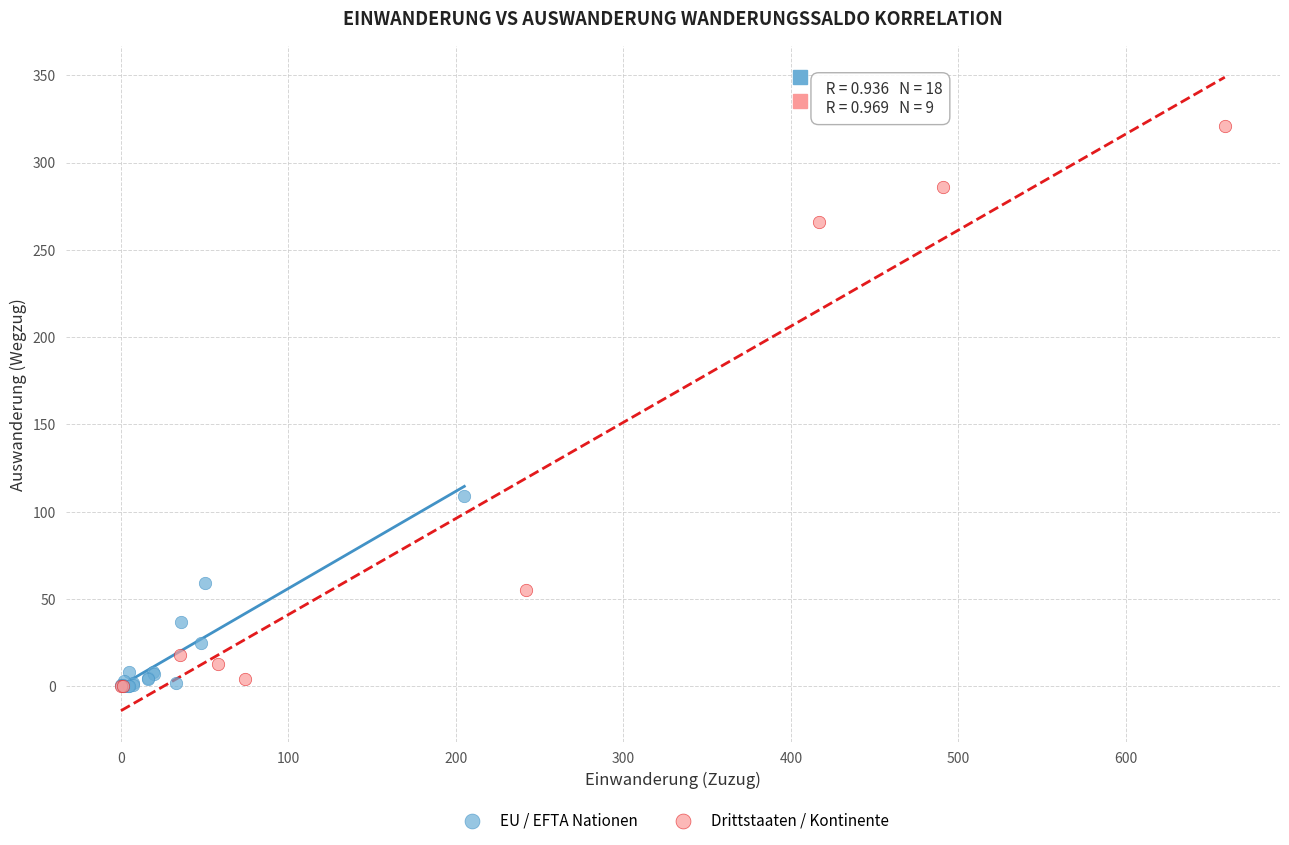

Which series has the largest Y range (max minus min)?

Drittstaaten / Kontinente